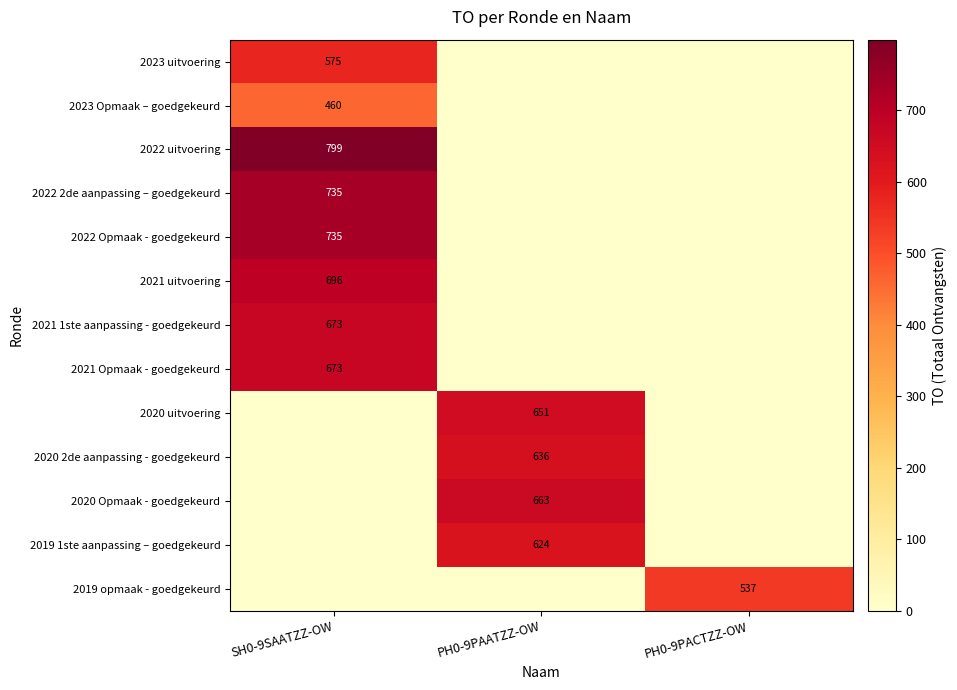

The value of 2023 uitvoering at SH0-9SAATZZ-OW is 575. True or false?

True